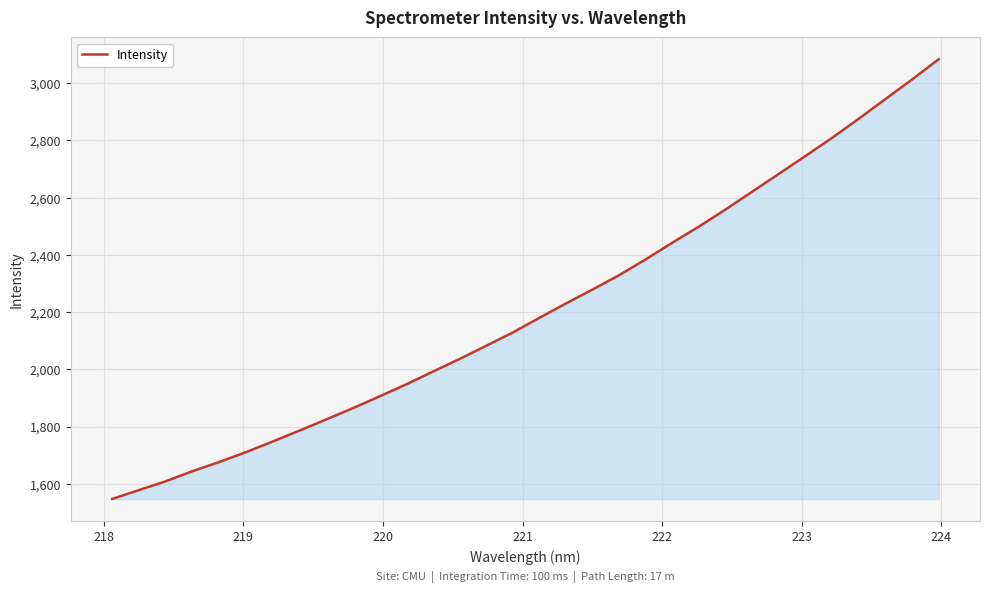

What is the maximum value shown in the chart?

3083.7